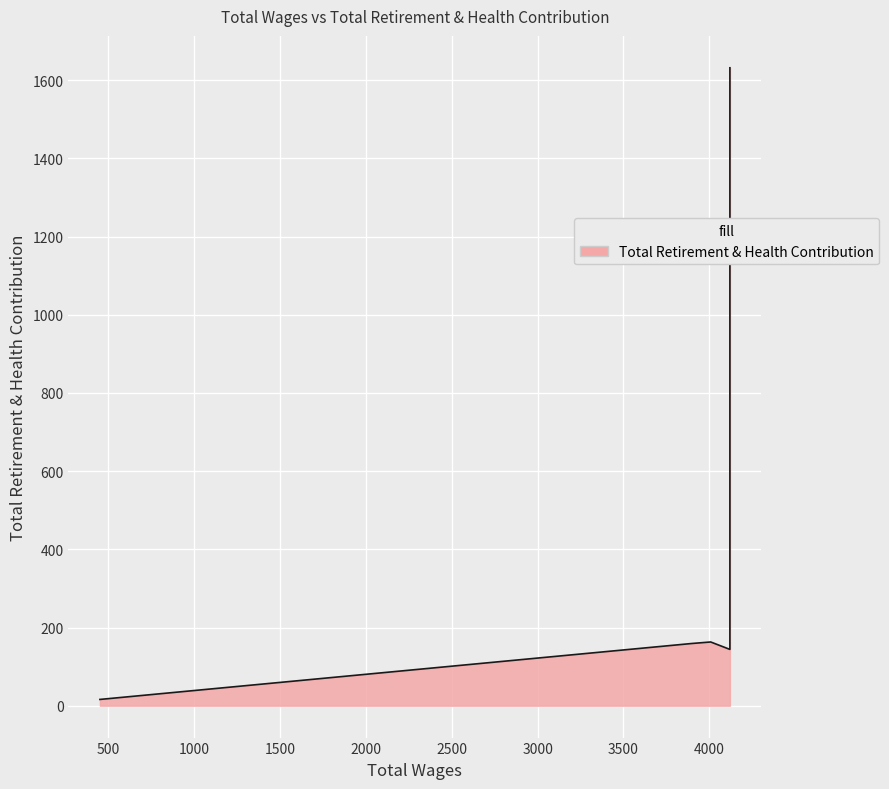

What is the greatest value displayed?

1632